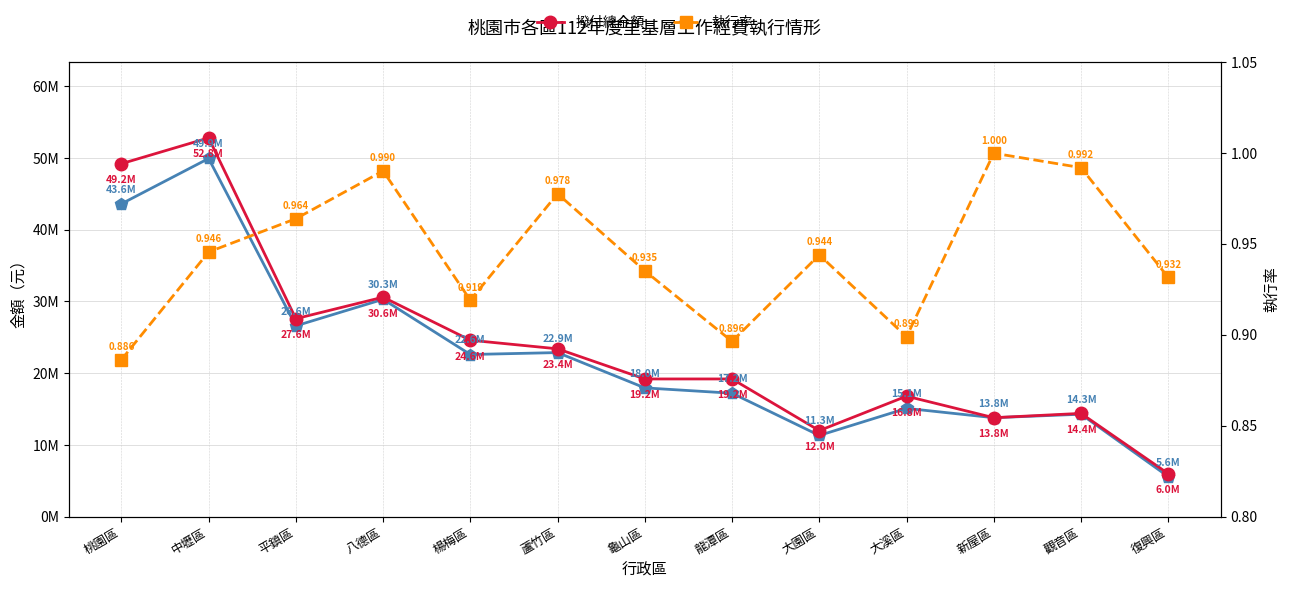

What position from the right is 中壢區?

12